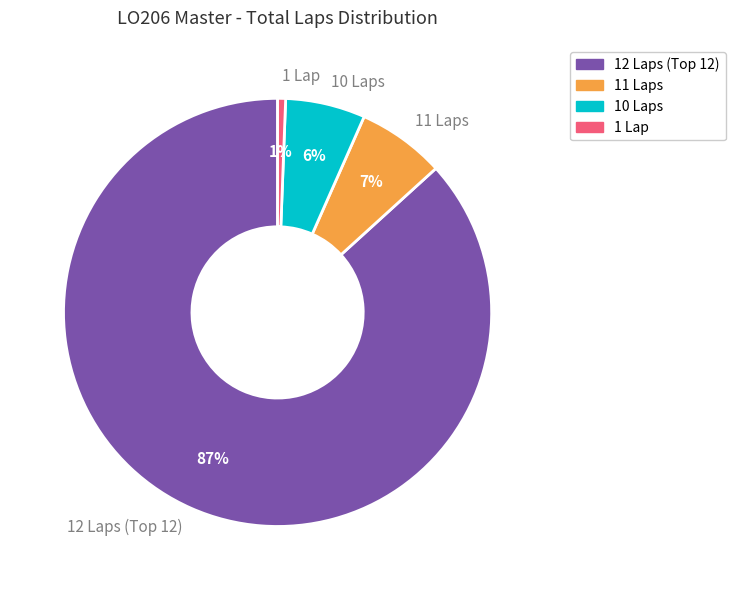

Which slice represents more than half of the pie?

12 Laps (Top 12)